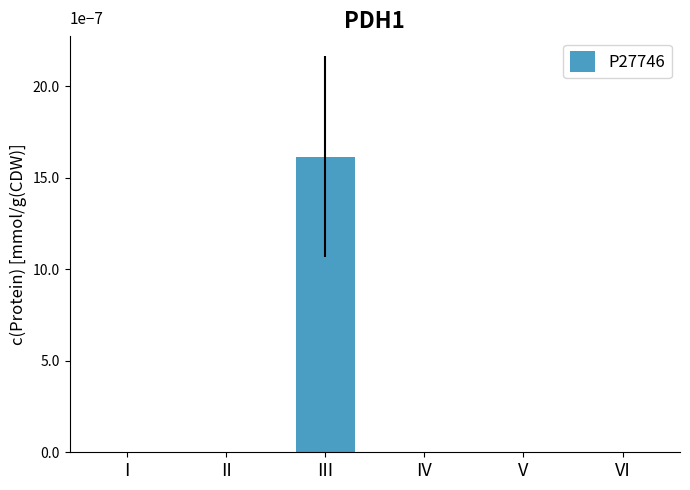

The value at II is 37714. True or false?

False